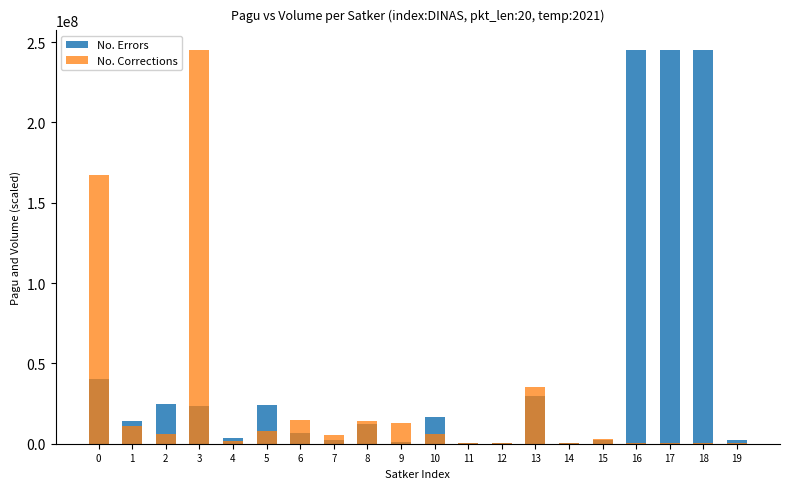

Reading left to right, what are all the values shown in this chart?

No. Errors: 40295000.0	14100000.0	24650000.0	23250000.0	3865000.0	23850000.0	6465000.0	2160000.0	12000000.0	1175500.0	16695000.0	350000.0	350000.0	30000000.0	350000.0	2400000.0	245000000.0	245000000.0	245000000.0	2265000.0
No. Corrections: 167533333.3	10966666.7	6066666.7	245000000.0	1866666.7	7700000.0	14933333.3	5600000.0	14000000.0	12600000.0	6300000.0	233333.3	233333.3	35000000.0	233333.3	2800000.0	233333.3	233333.3	233333.3	233333.3